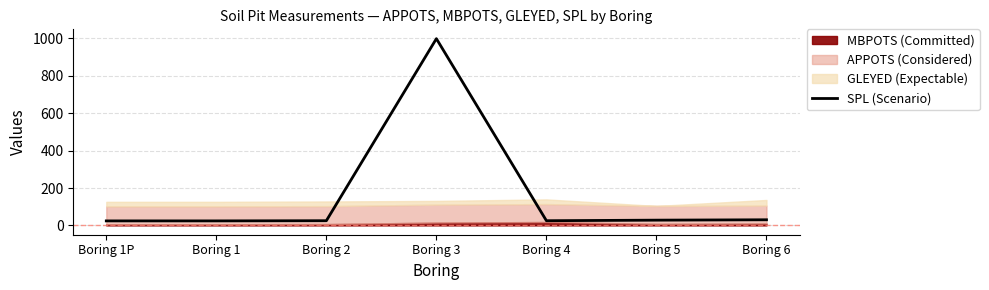

How many data points are less than 25?

2